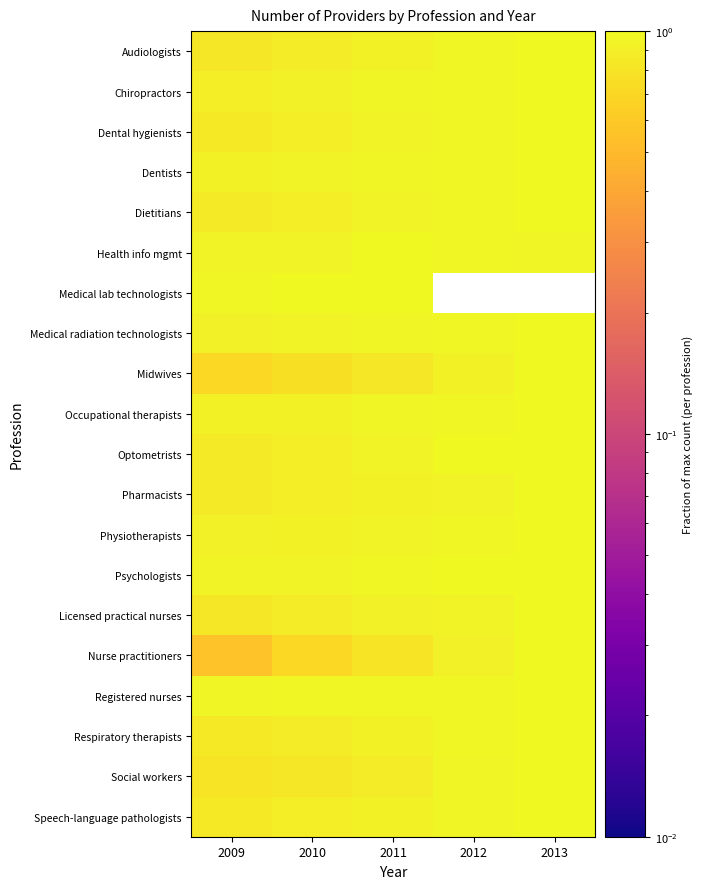

Which series has the largest range (max minus min)?

Nurse practitioners